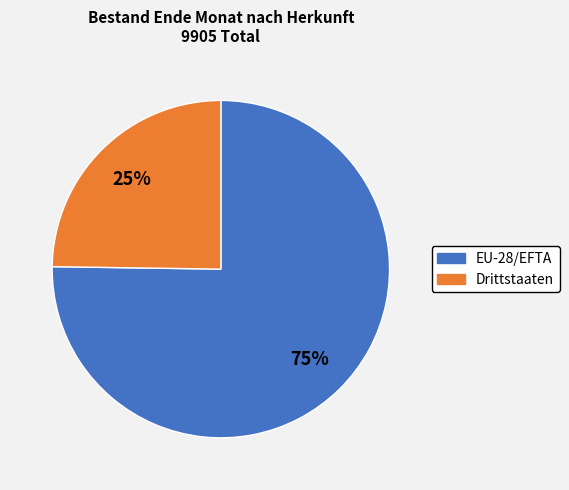

Does any single category account for the majority?

Yes